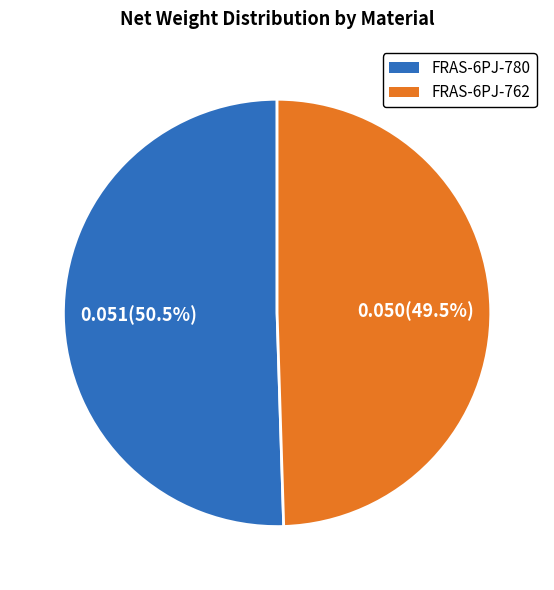

How many segments does this pie chart have?

2